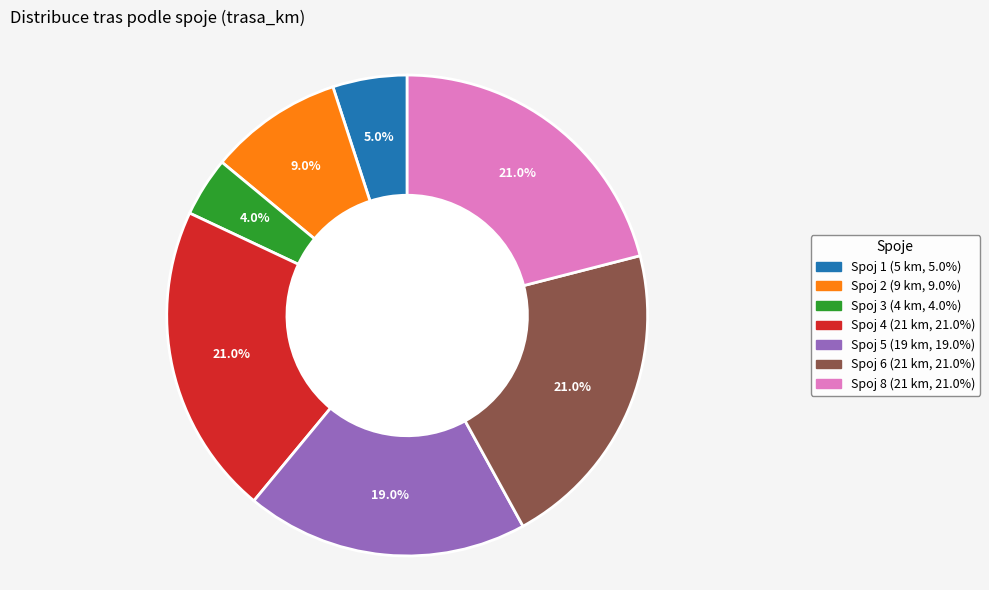

To the nearest percent, what is the average slice percentage?

14%